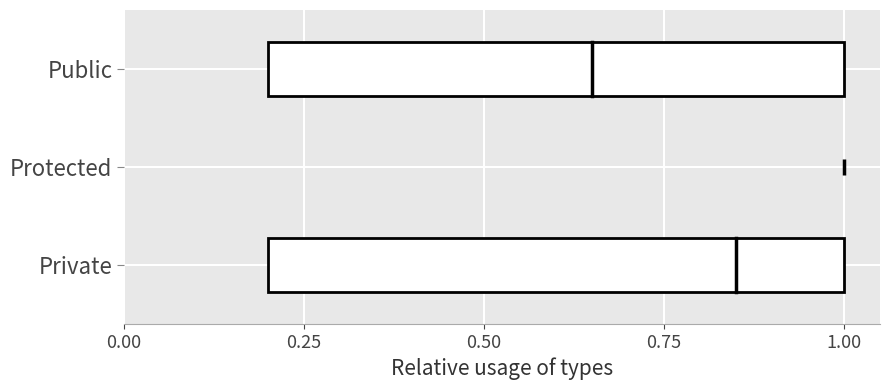

True or false: protected has a value of 1 at 1.00.

True